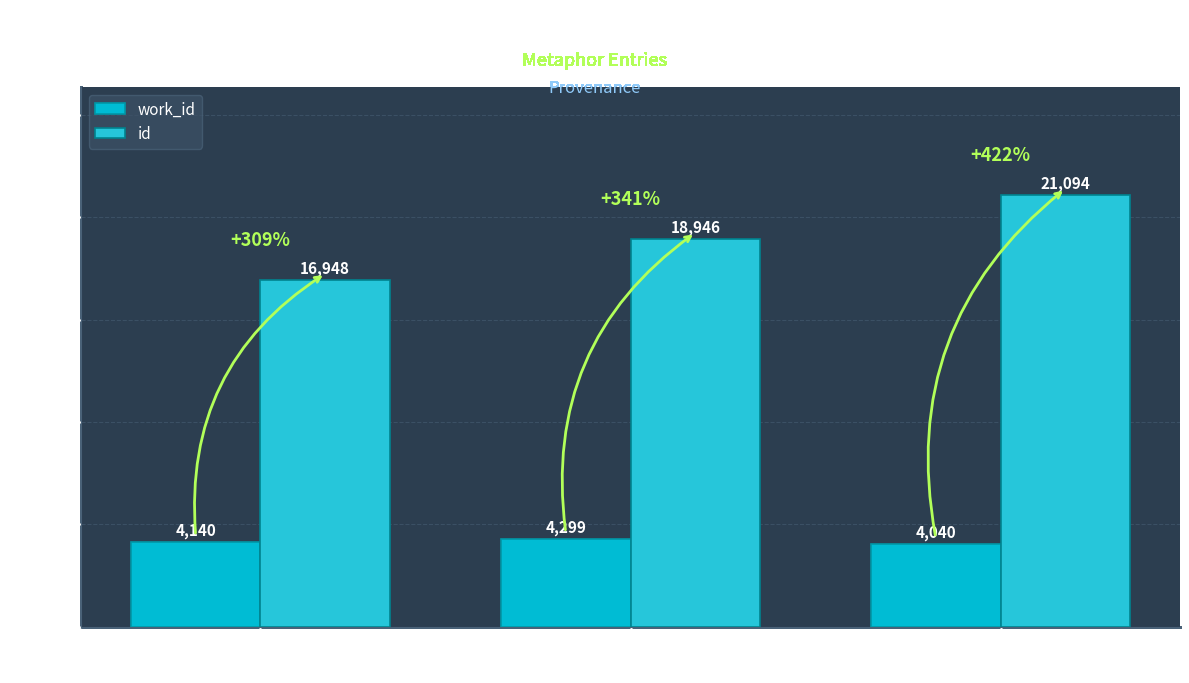

Reading left to right, list all the values displayed in this chart.

work_id: Reading=4140	Searching in
HDIS (Prose)=4299	Searching in
C-H Lion=4040
id: Reading=16948	Searching in
HDIS (Prose)=18946	Searching in
C-H Lion=21094